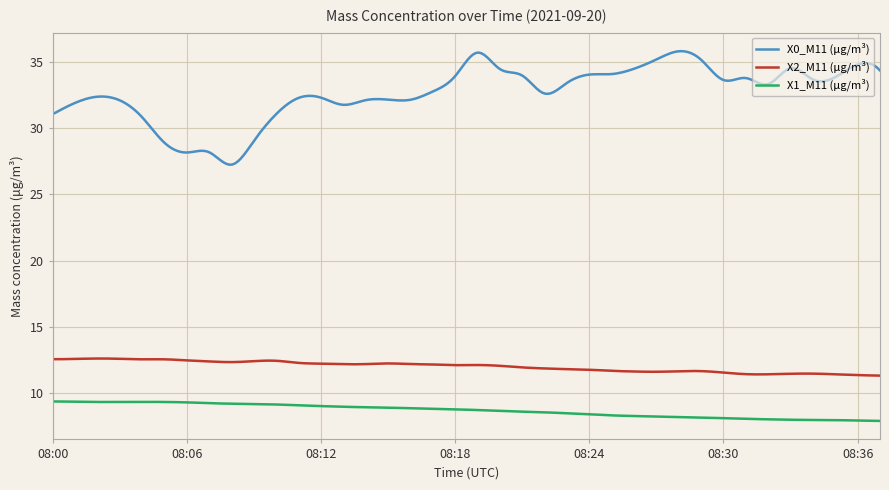

Does the chart display data point markers on the line(s)?

No